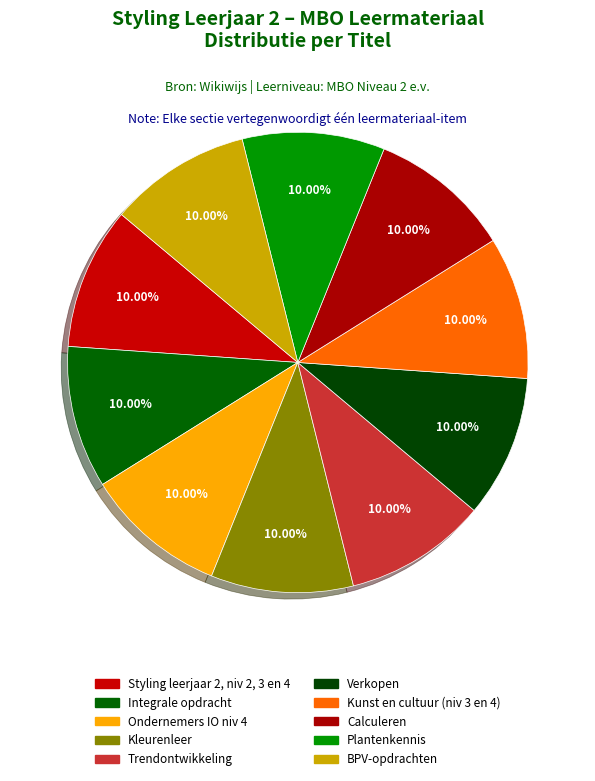

Is the sum of Kleurenleer and Ondernemers IO niv 4 greater than half?

No